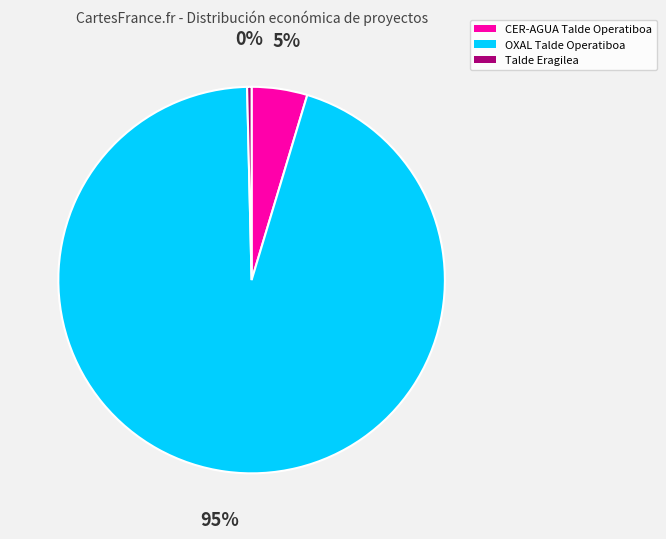

What is the smallest slice in the pie chart?

Talde Eragilea